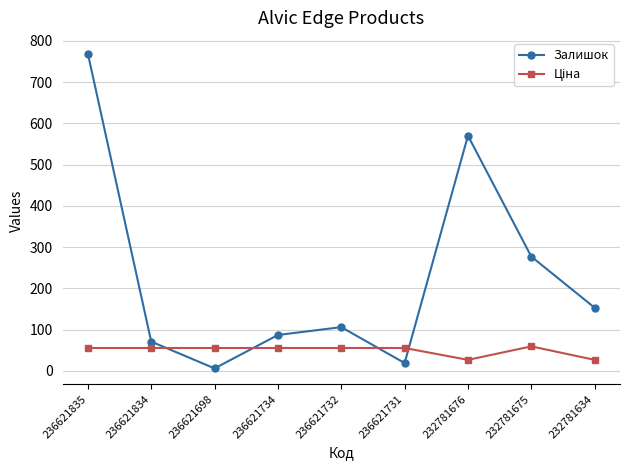

How many interior local peaks does the Залишок series have?

2